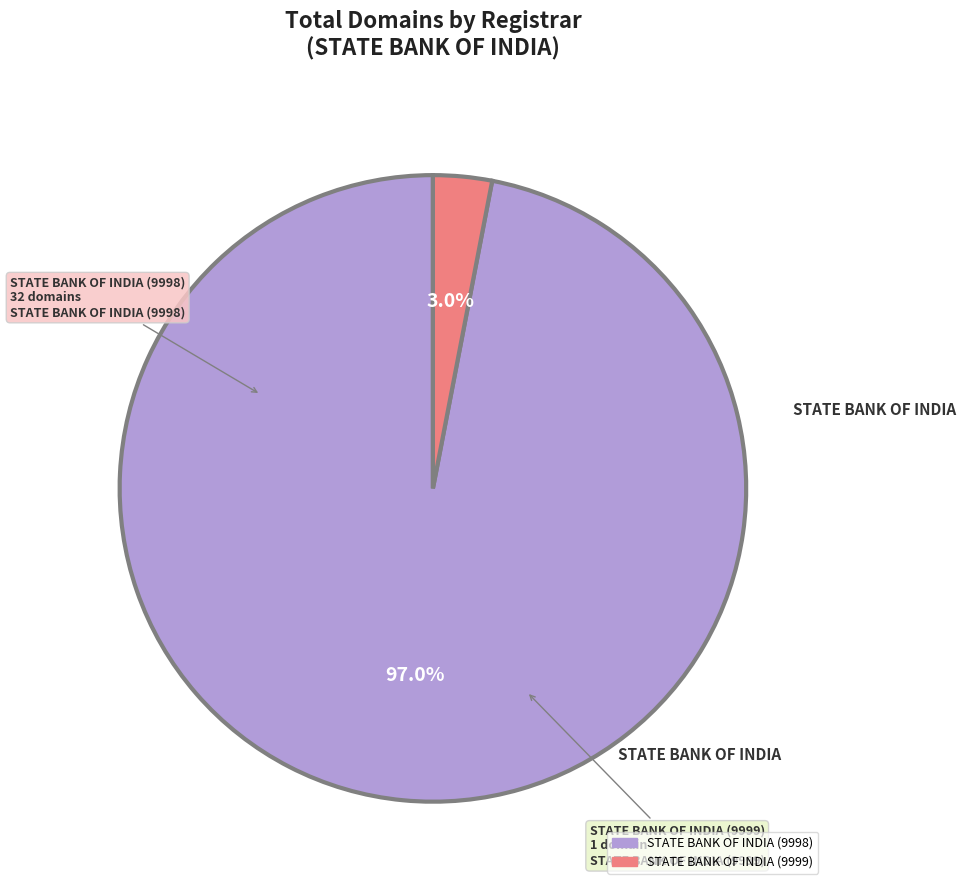

What is the majority slice?

STATE BANK OF INDIA (9998)